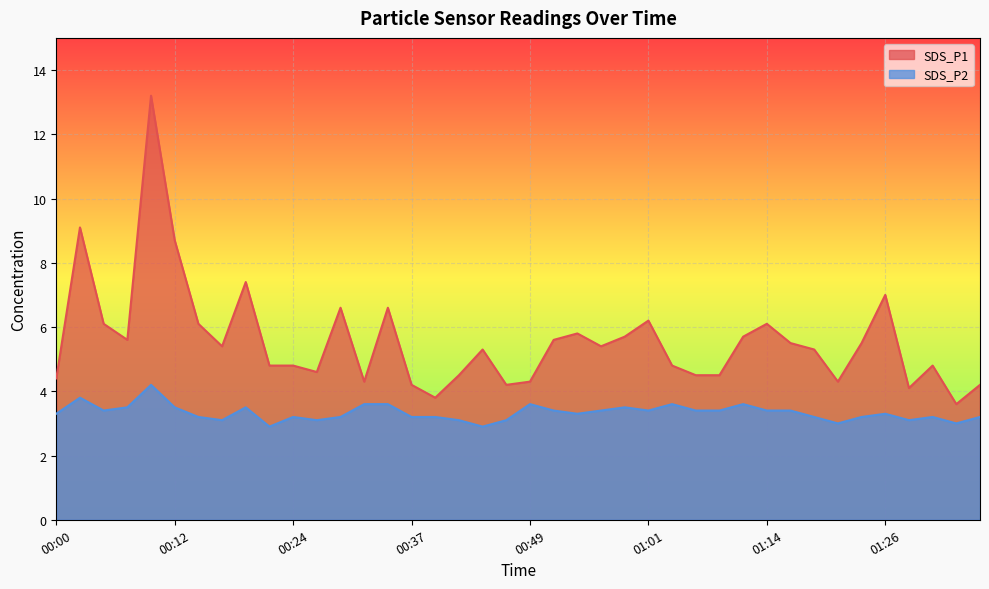

At which category is the sum across all series the highest?

00:10